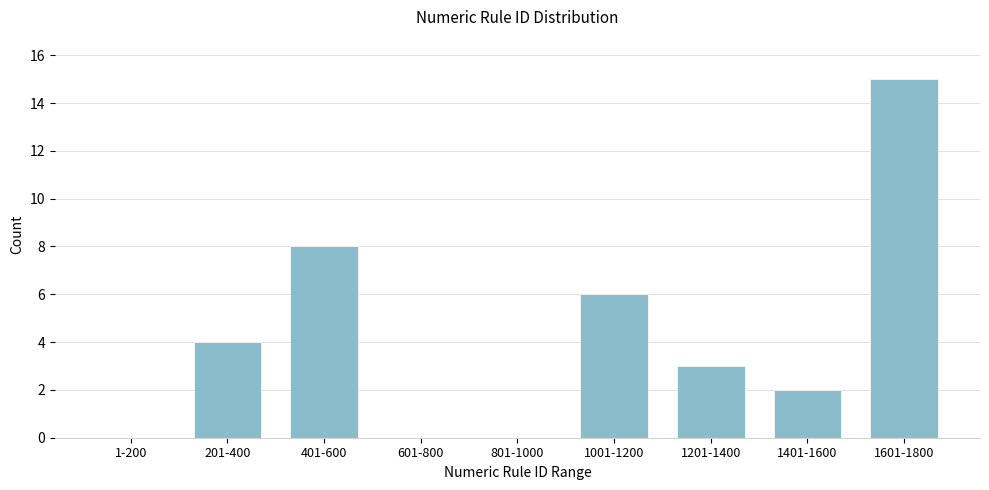

Reading left to right, extract all data points from this chart.

1-200=0	201-400=4	401-600=8	601-800=0	801-1000=0	1001-1200=6	1201-1400=3	1401-1600=2	1601-1800=15